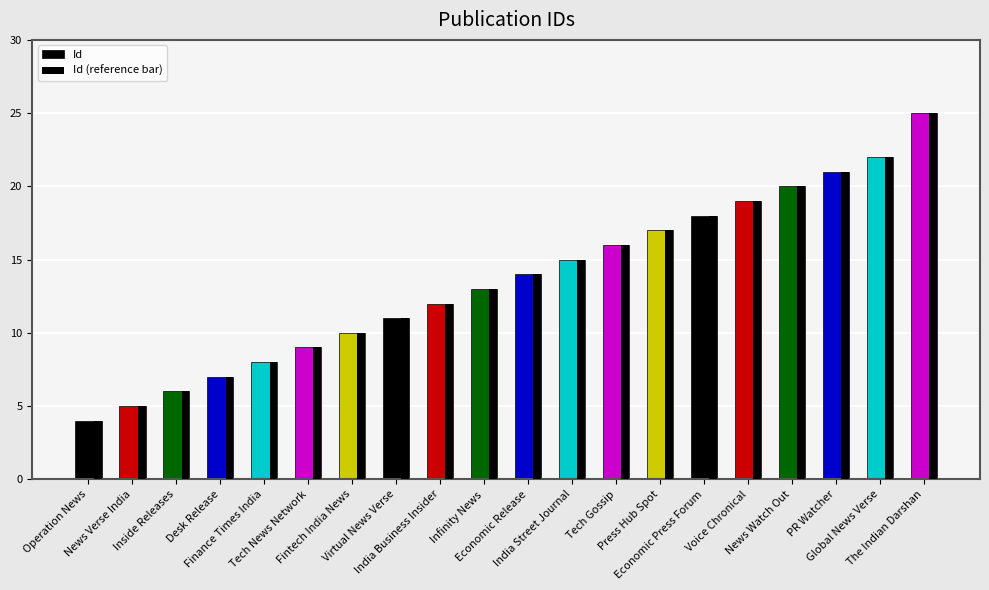

At which category is the sum across all series the highest?

The Indian Darshan